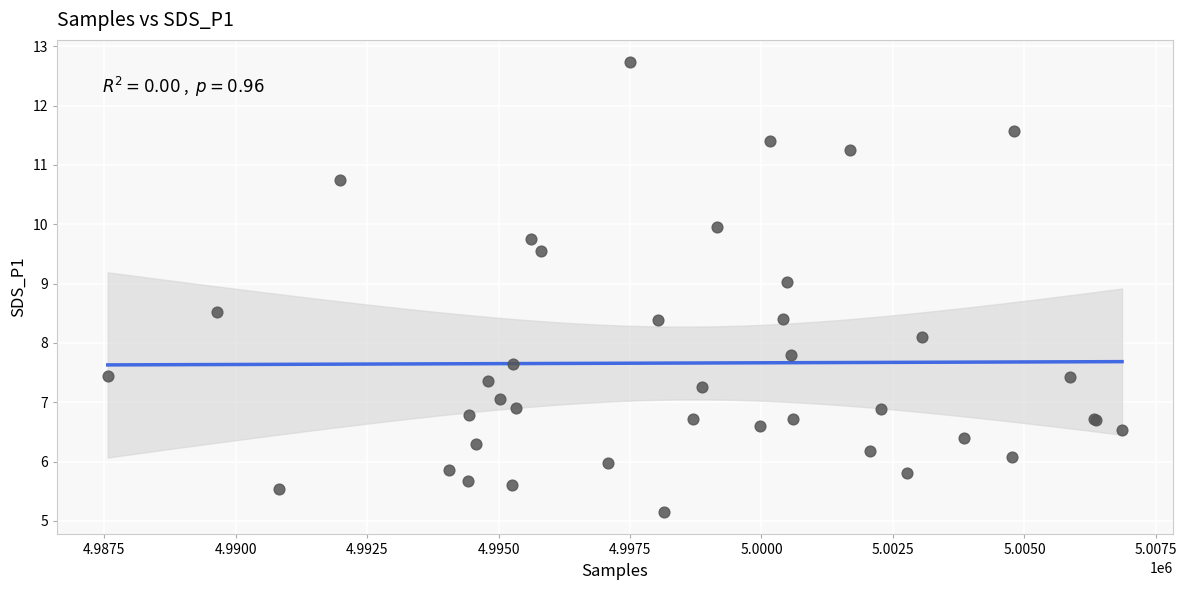

What Y value in the scatter plot is closest to 8?

8.1